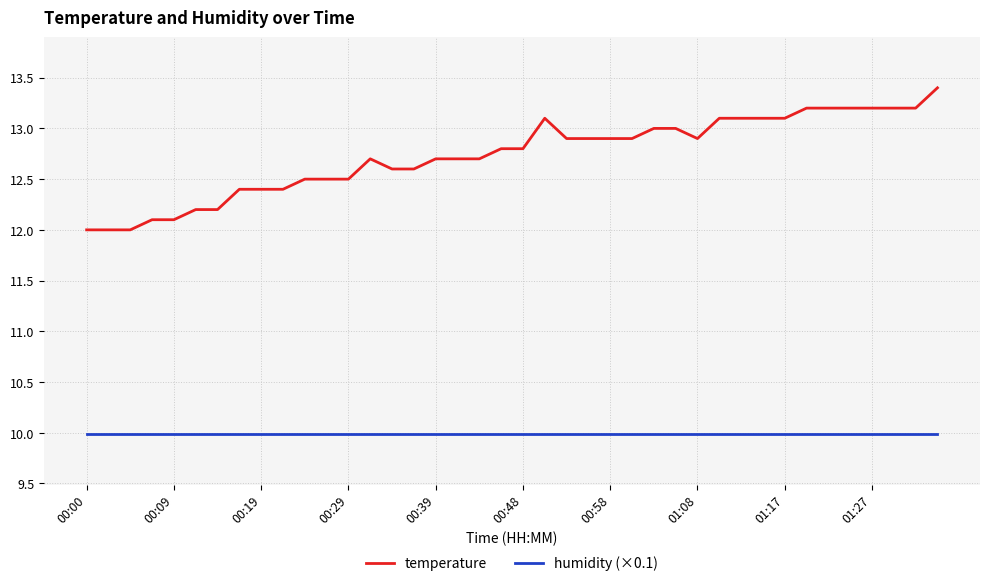

What is the greatest value displayed?

13.4